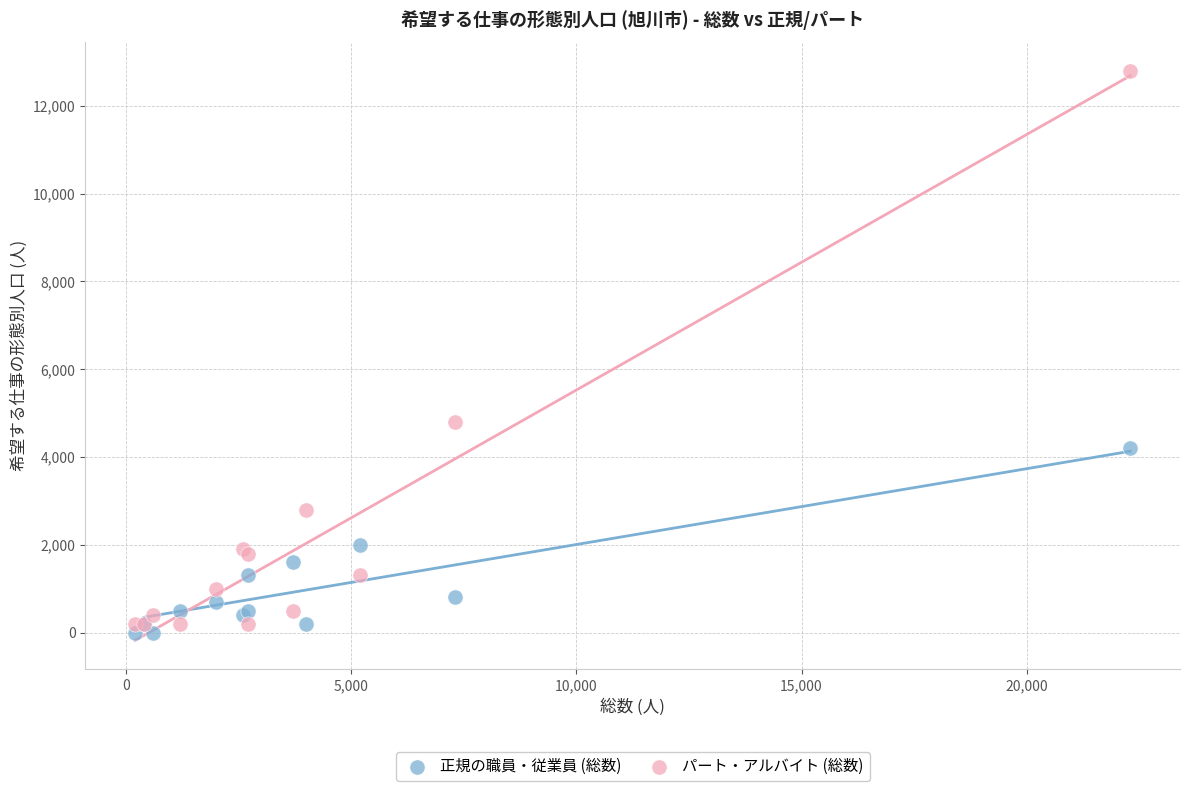

Which series reaches the minimum Y coordinate?

正規の職員・従業員 (総数)